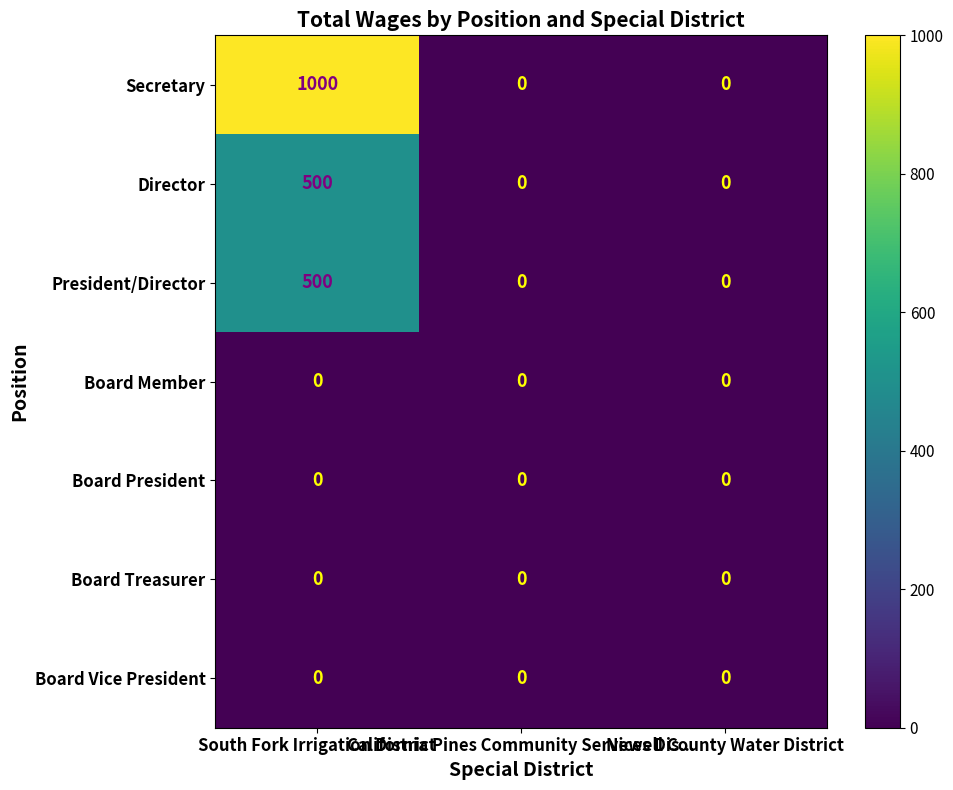

At how many categories does at least one series exceed 444?

1